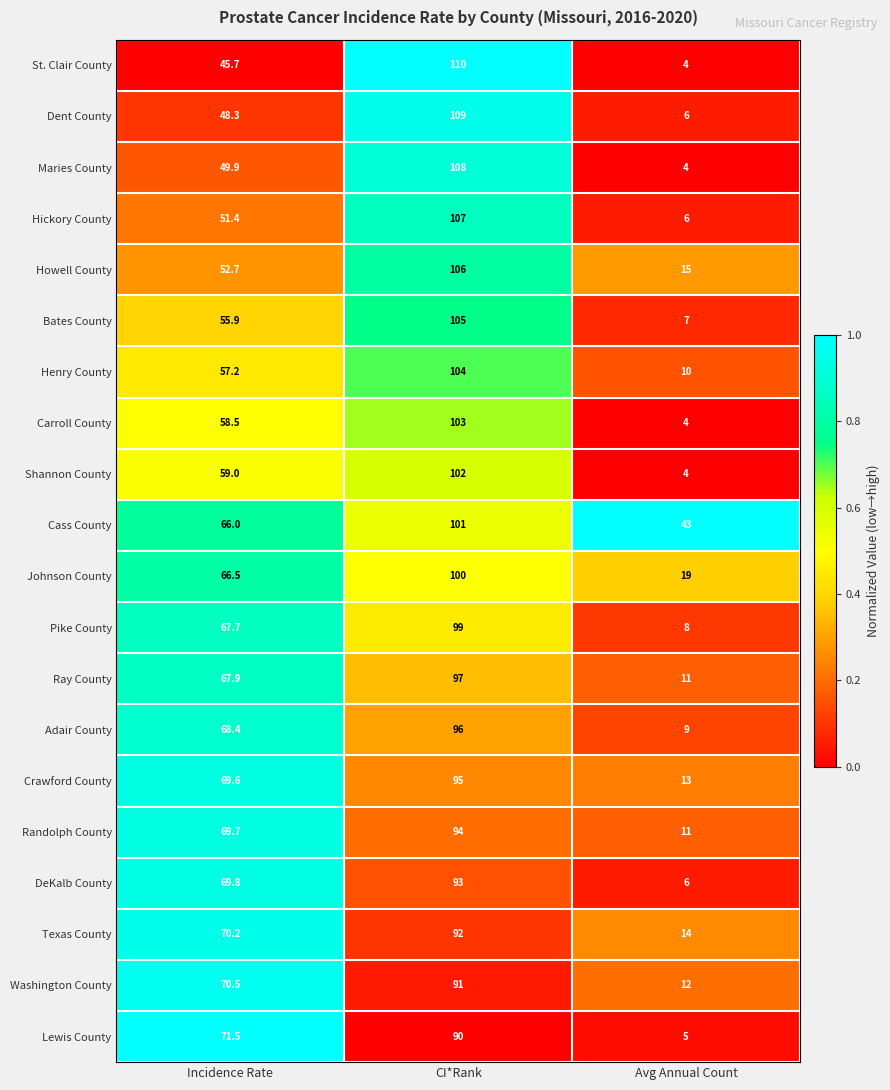

What is the difference between the Washington County values at CI*Rank and Incidence Rate?

20.5